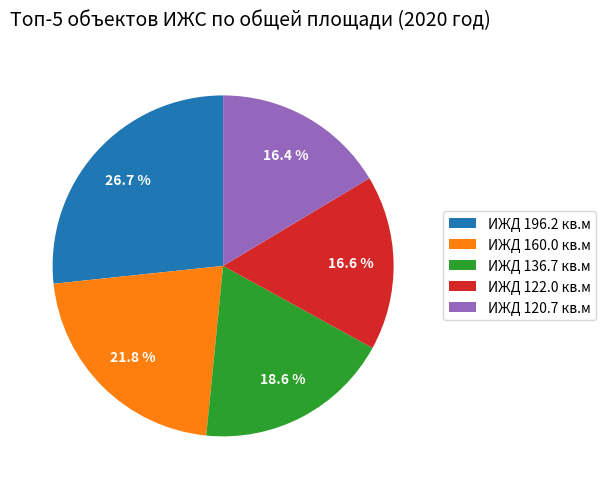

Count the number of slices in the pie.

5